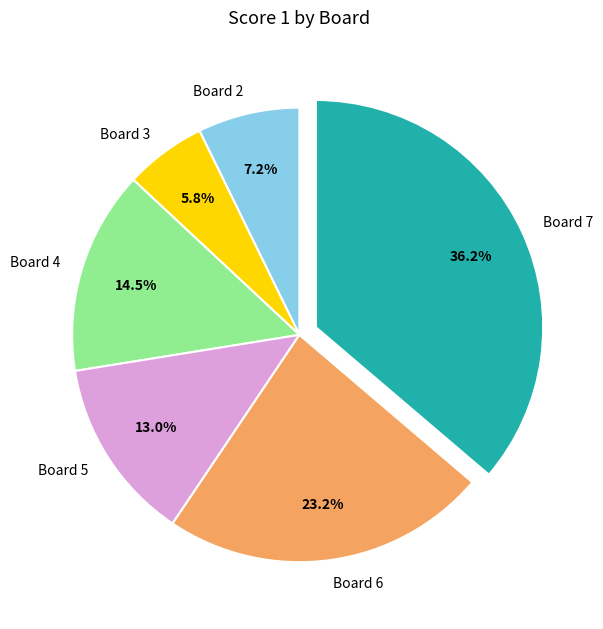

Is it true that Board 5 is 13% of the pie?

True